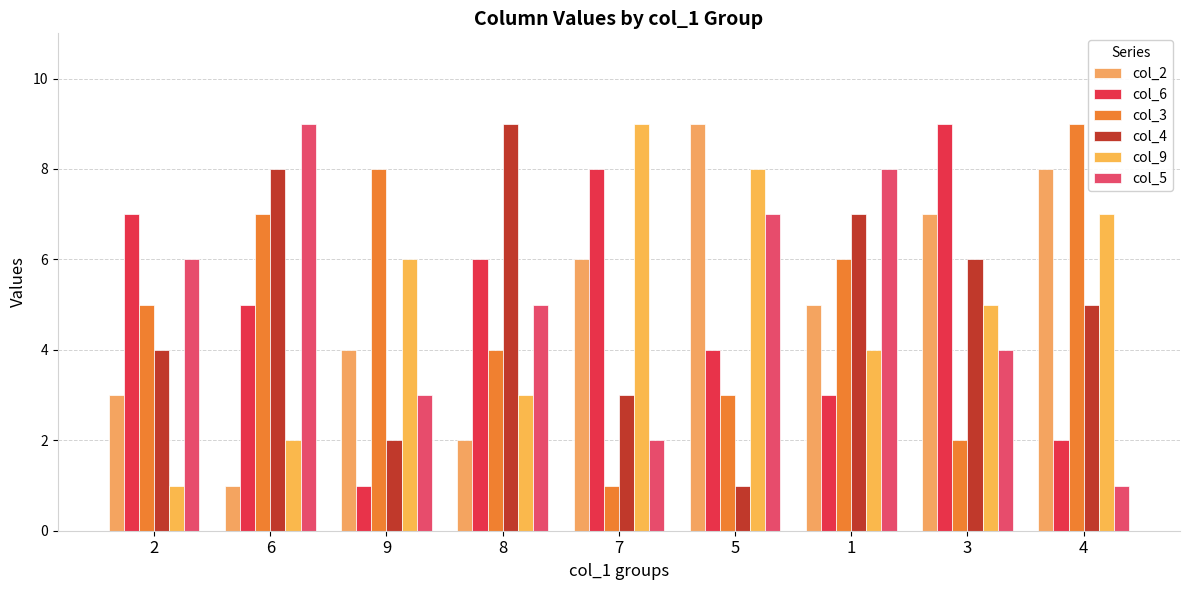

Reading right to left, extract all data points from this chart.

col_2: 4=8	3=7	1=5	5=9	7=6	8=2	9=4	6=1	2=3
col_6: 4=2	3=9	1=3	5=4	7=8	8=6	9=1	6=5	2=7
col_3: 4=9	3=2	1=6	5=3	7=1	8=4	9=8	6=7	2=5
col_4: 4=5	3=6	1=7	5=1	7=3	8=9	9=2	6=8	2=4
col_9: 4=7	3=5	1=4	5=8	7=9	8=3	9=6	6=2	2=1
col_5: 4=1	3=4	1=8	5=7	7=2	8=5	9=3	6=9	2=6